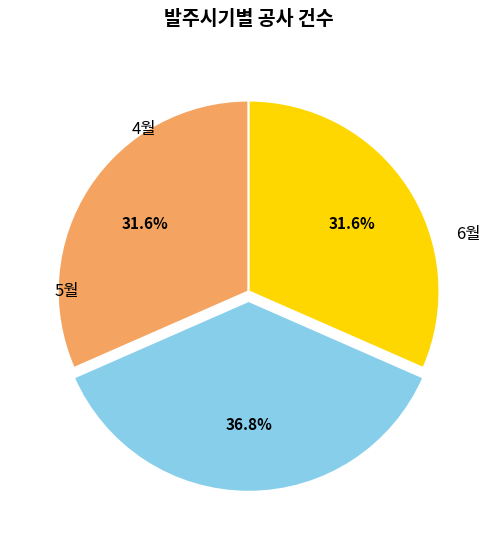

Is there a majority slice in this chart?

No